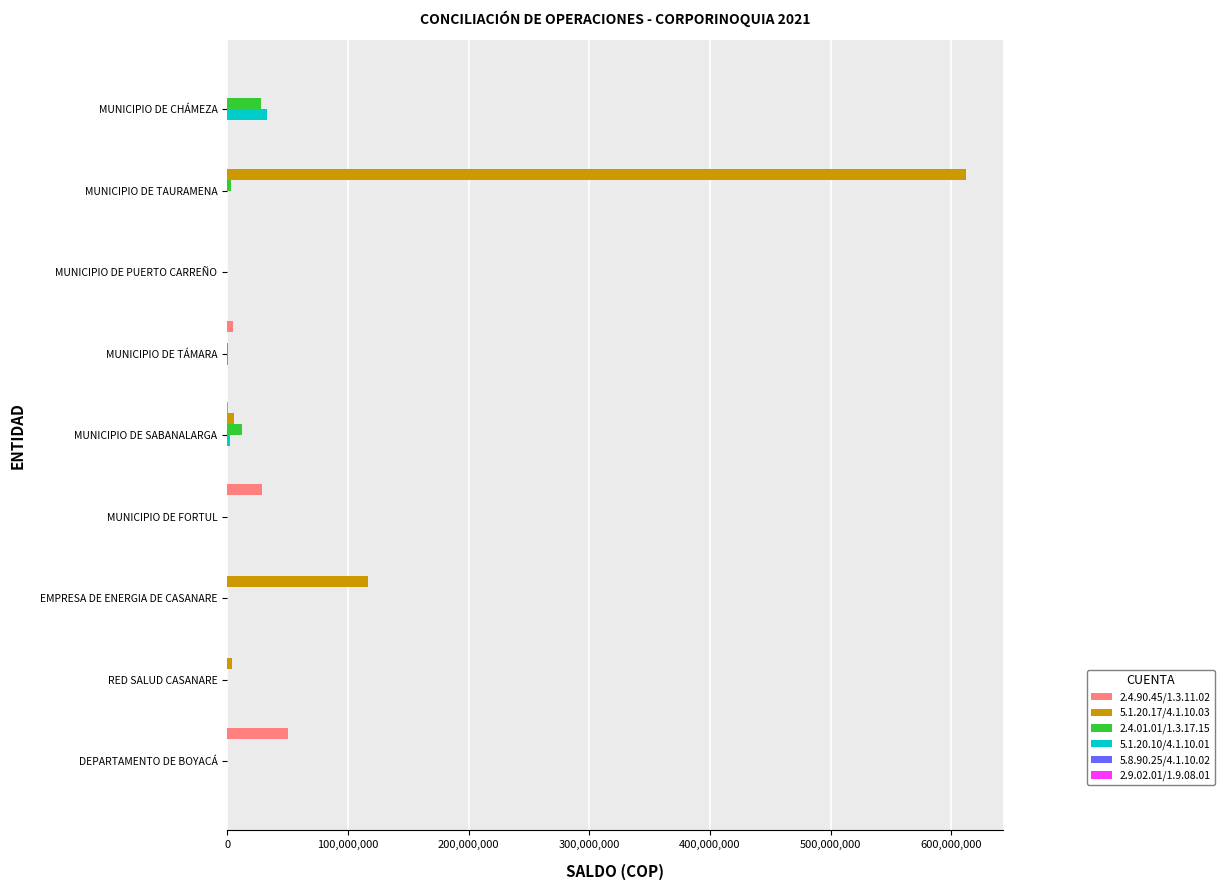

What is the average value of the 5.1.20.10/4.1.10.01 series?

3951147